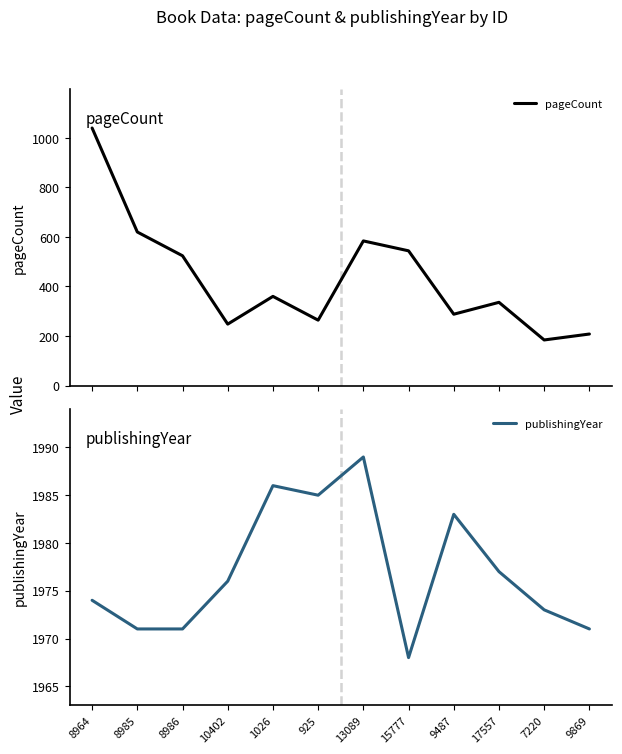

At which category does publishingYear reach its first local valley?

925